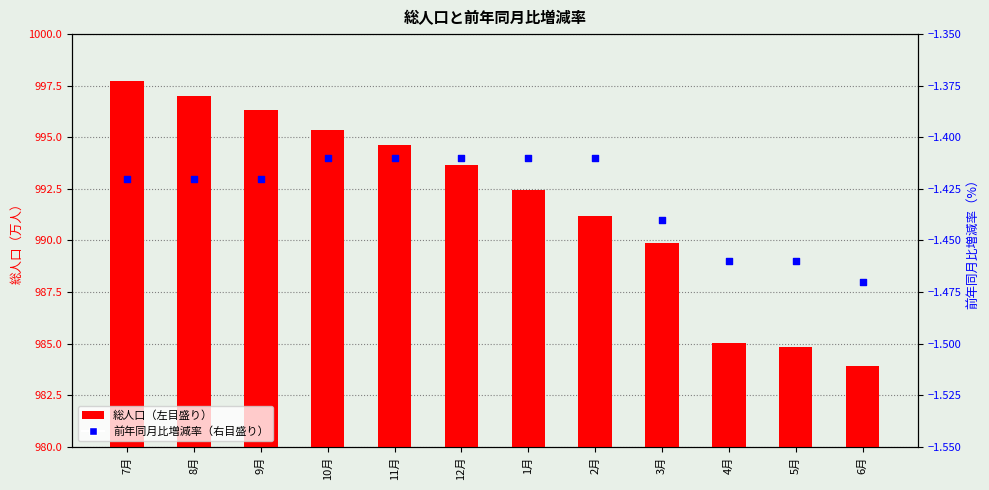

Which series contains the highest Y value?

総人口（左目盛り）